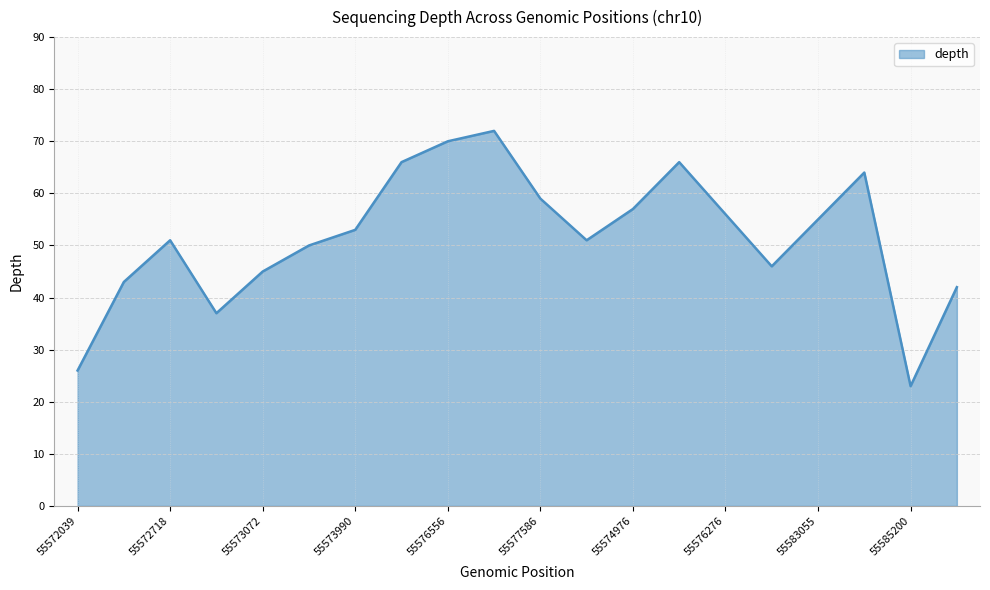

What is the minimum value shown in the chart?

23